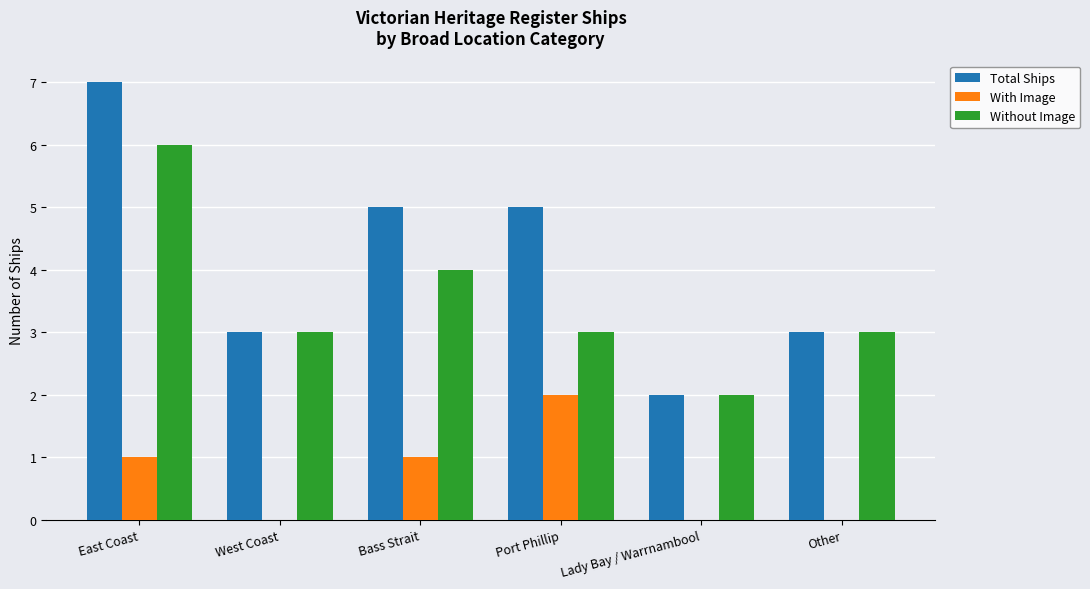

What is the spread (max minus min) of values at East Coast?

6